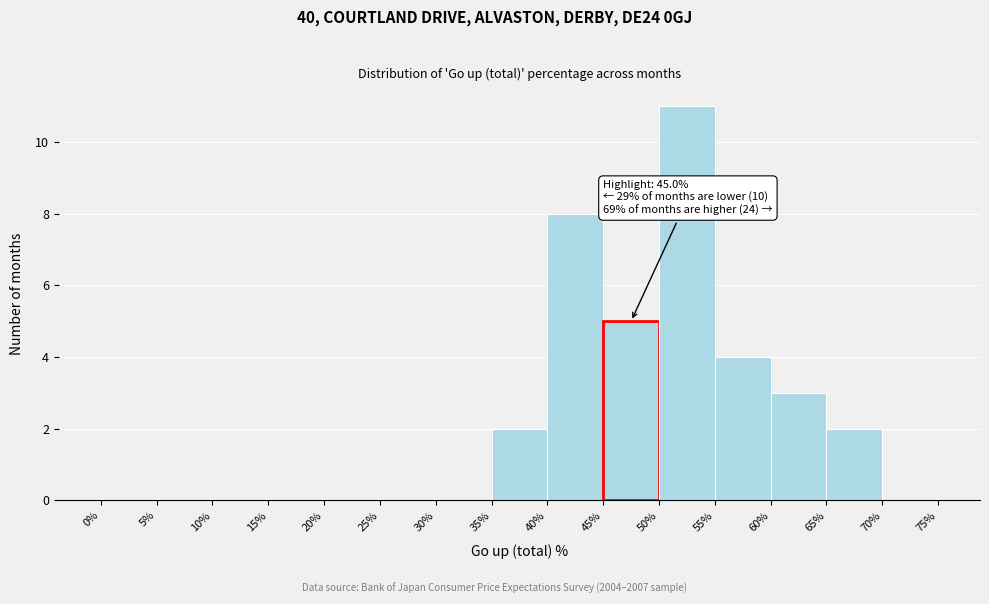

Over which range of the x-axis is the bar tallest?

50% to 55%